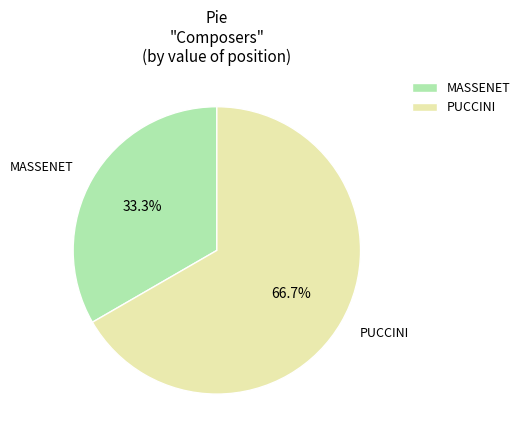

To the nearest percent, what is the combined percentage of PUCCINI and MASSENET?

100%